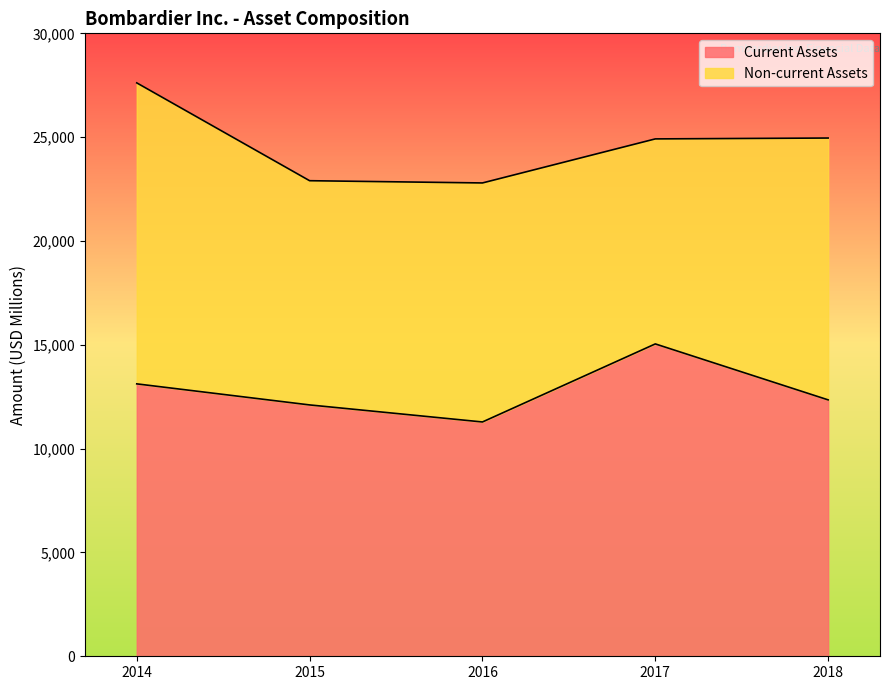

What is the average value?

12780